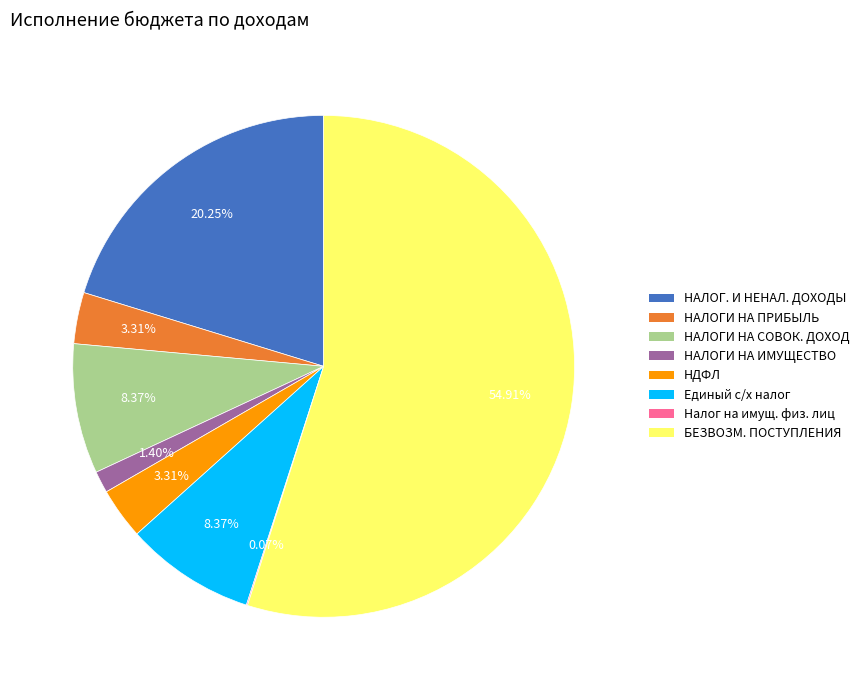

Does any single category account for the majority?

Yes